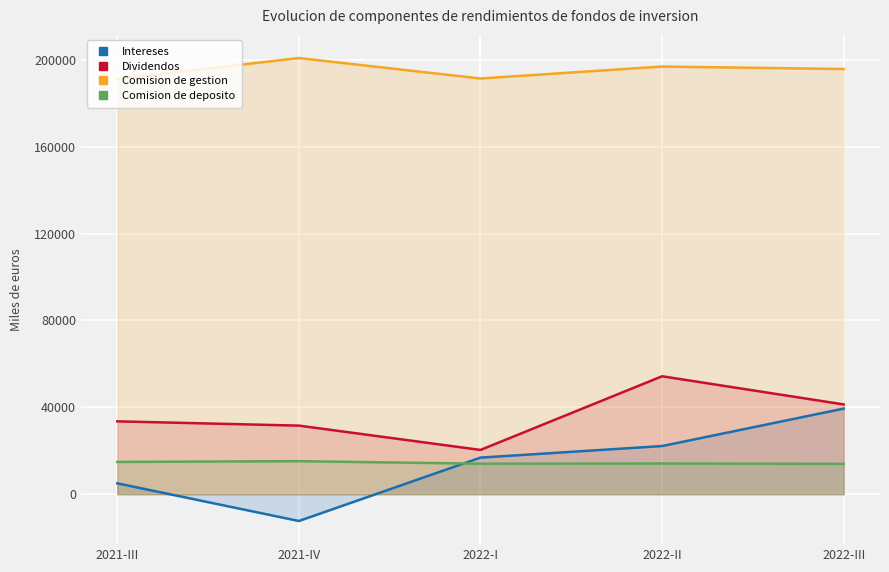

Which has a higher value, 2021-IV or 2022-II?

2022-II